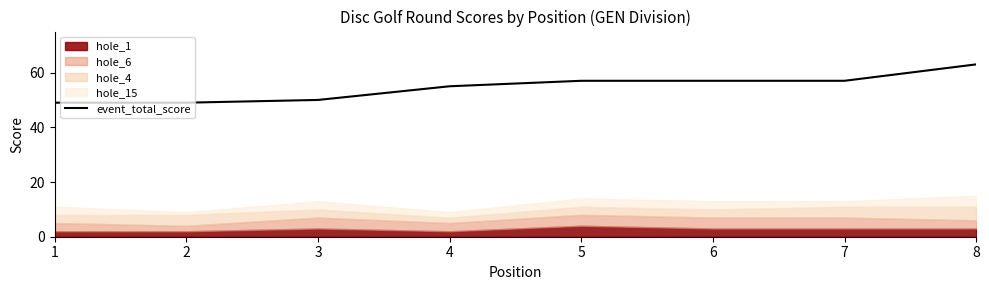

Reading right to left, what are all the values shown in this chart?

8=63	7=57	6=57	5=57	4=55	3=50	2=49	1=49